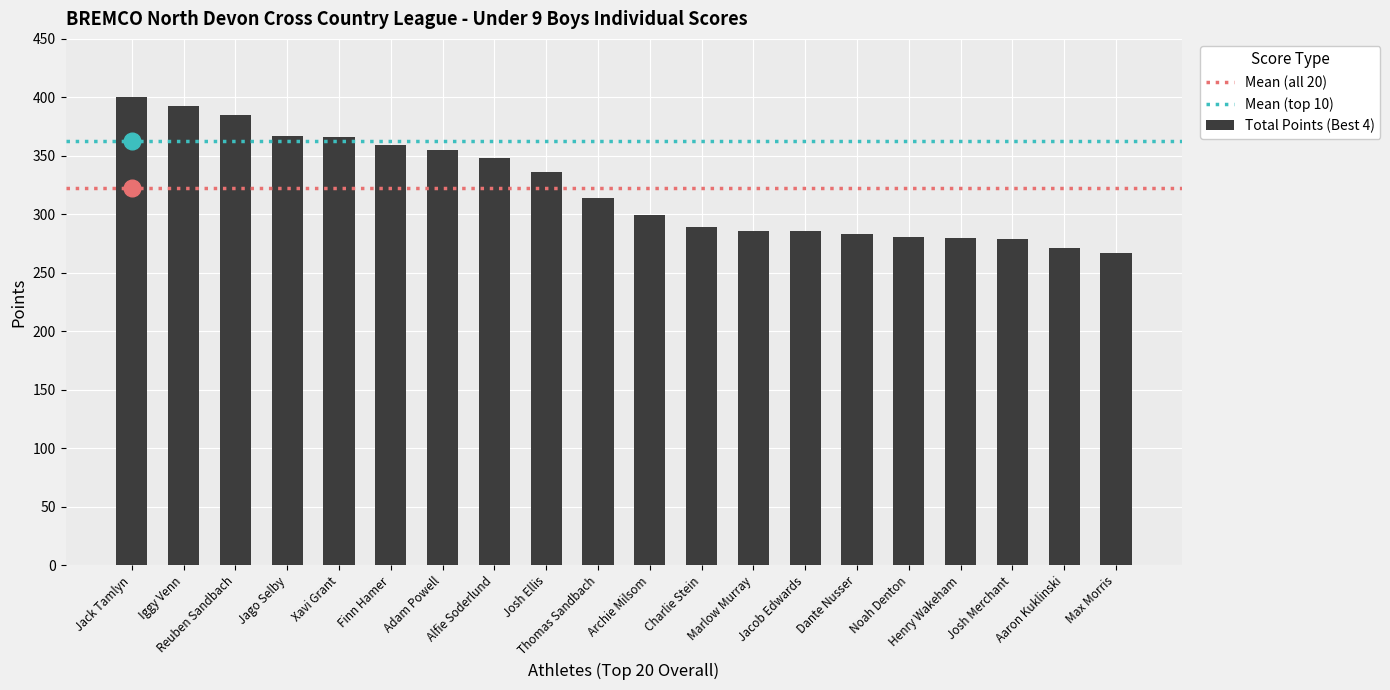

Where is the data nearest to the value 333?

Josh Ellis